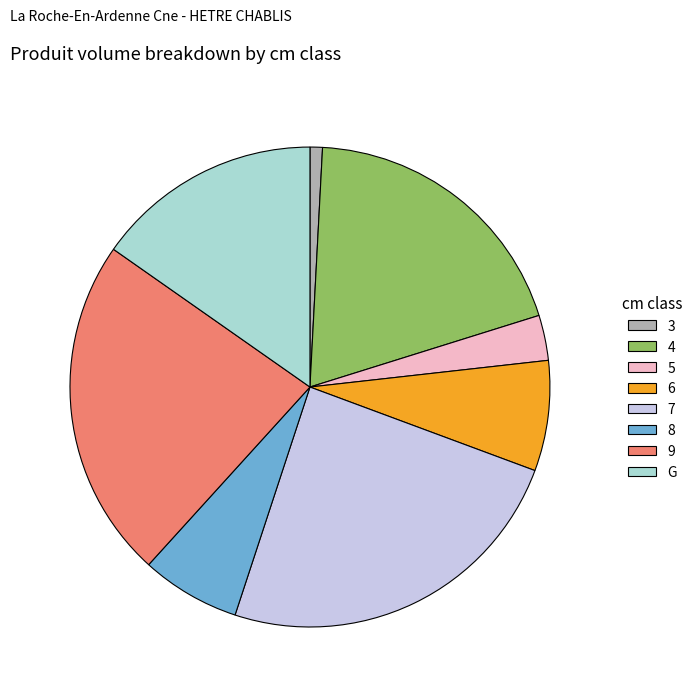

Combined, do 7 and G account for over 50%?

No